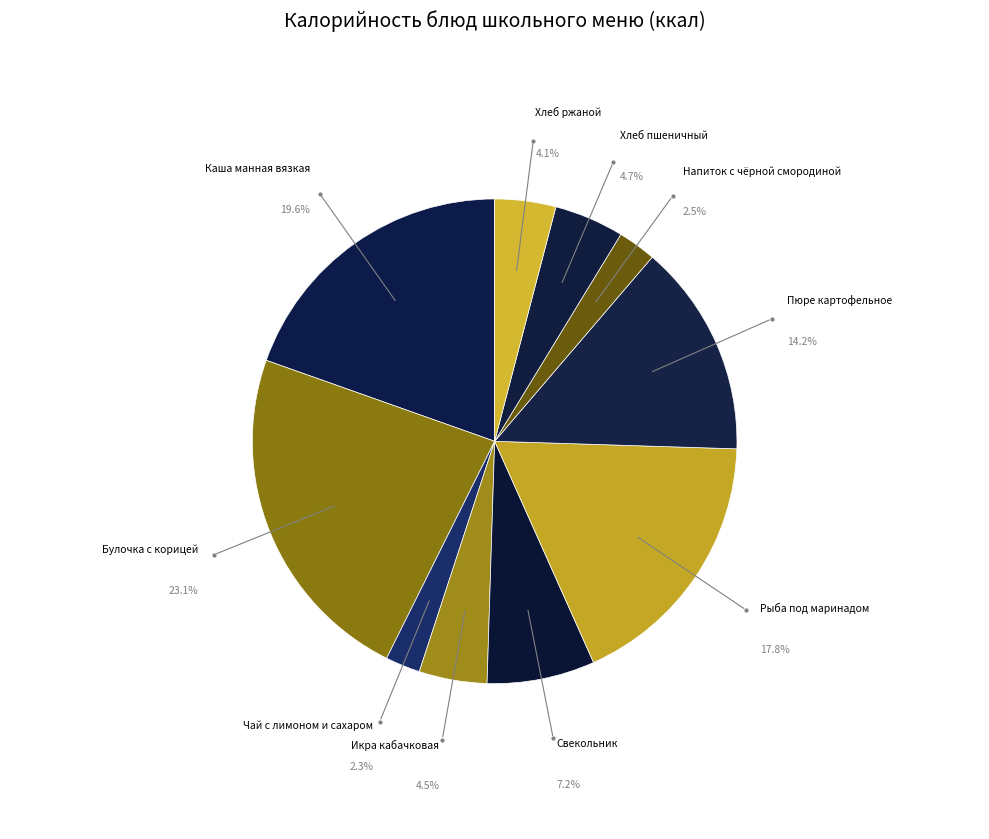

Count the number of slices in the pie.

10